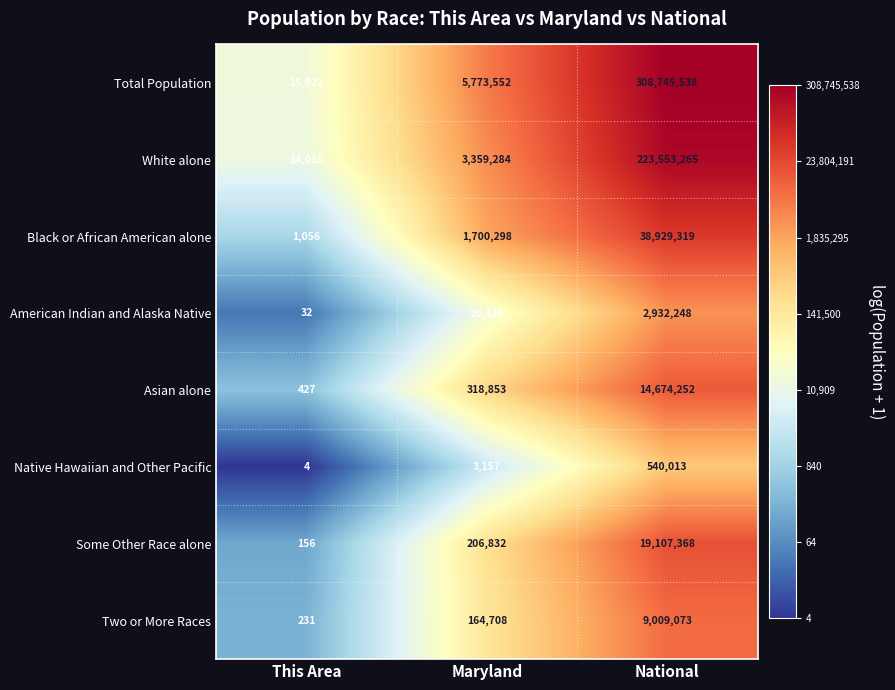

At which label is Native Hawaiian and Other Pacific closest to 270008?

Maryland